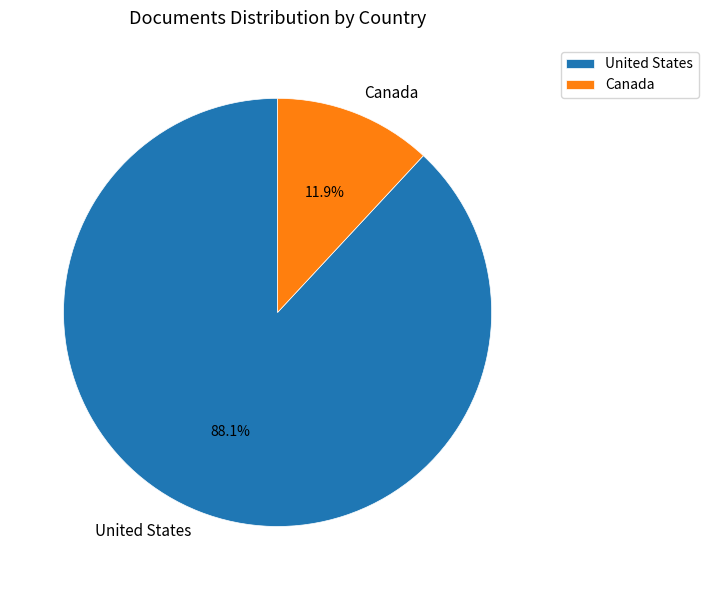

What percentage is the Canada slice, to the nearest percent?

12%